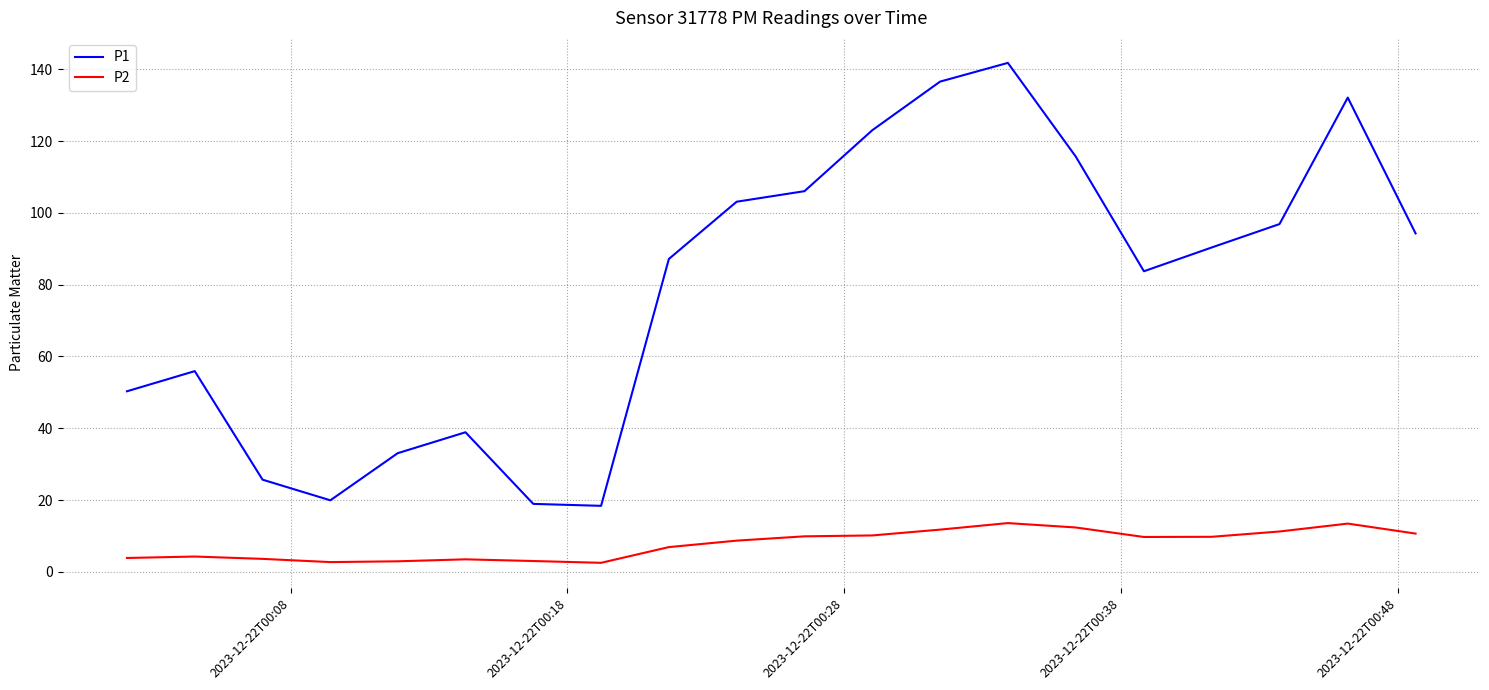

What is the maximum value for P2?

13.6